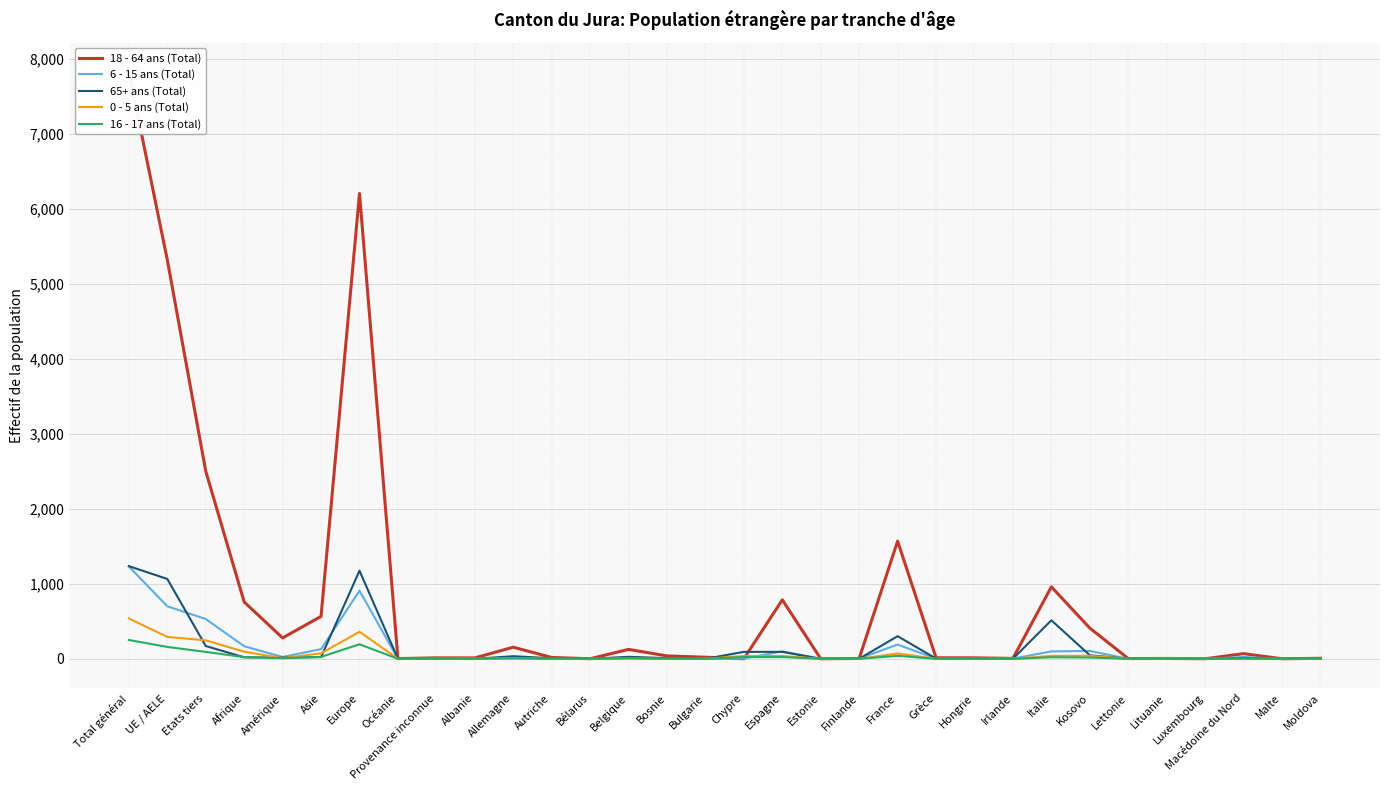

At Irlande, list the series in order from smallest to largest.

16 - 17 ans (Total), 65+ ans (Total), 0 - 5 ans (Total), 6 - 15 ans (Total), 18 - 64 ans (Total)